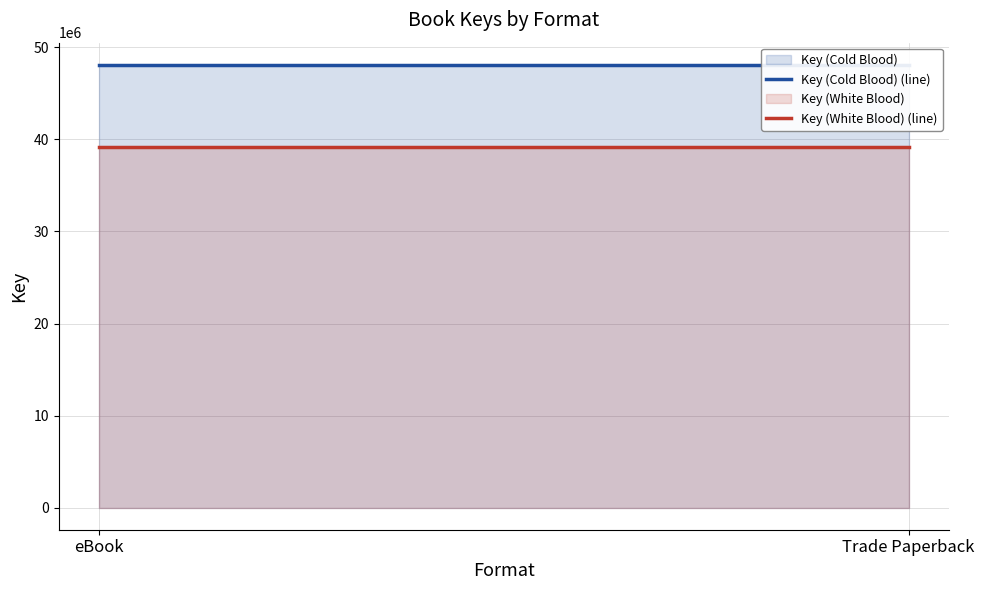

Where is Key (White Blood) (line) nearest to the value 39129762?

eBook